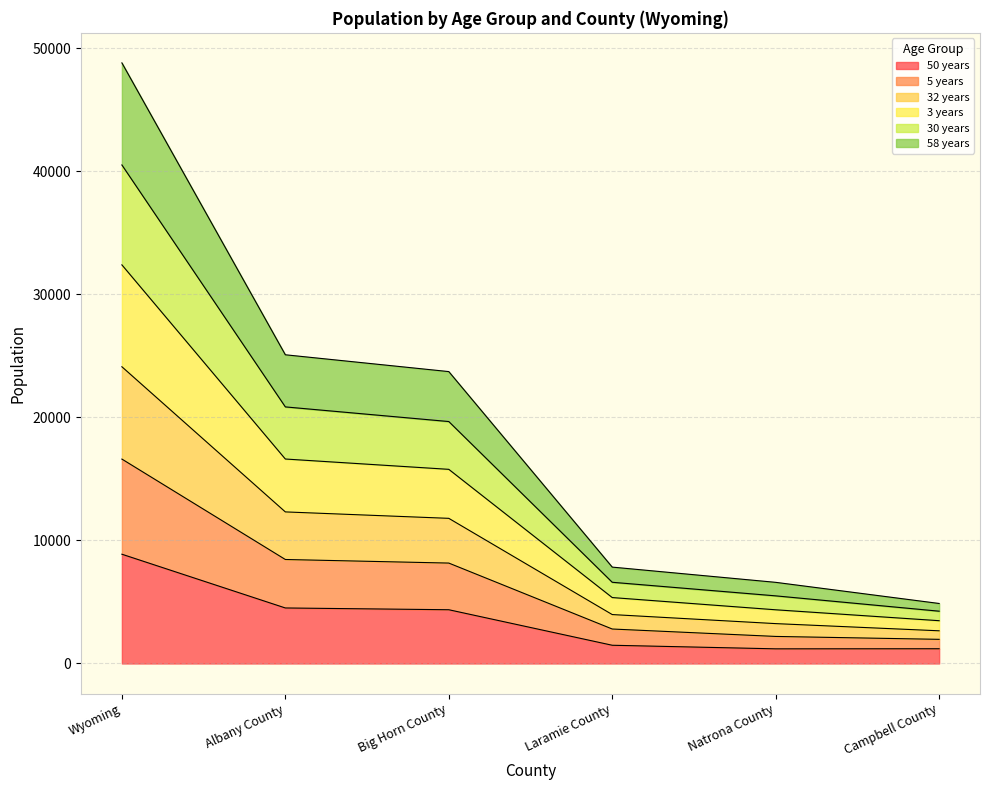

True or false: 5 years and 58 years cross at least once.

False